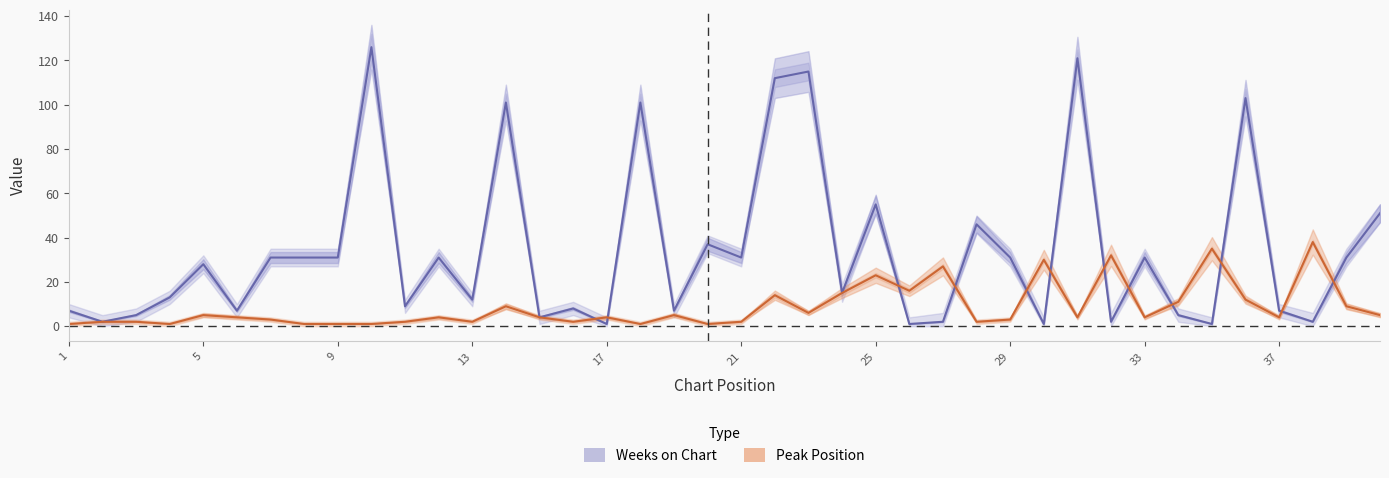

Which series changed the most between 25 and 33?

Weeks on Chart